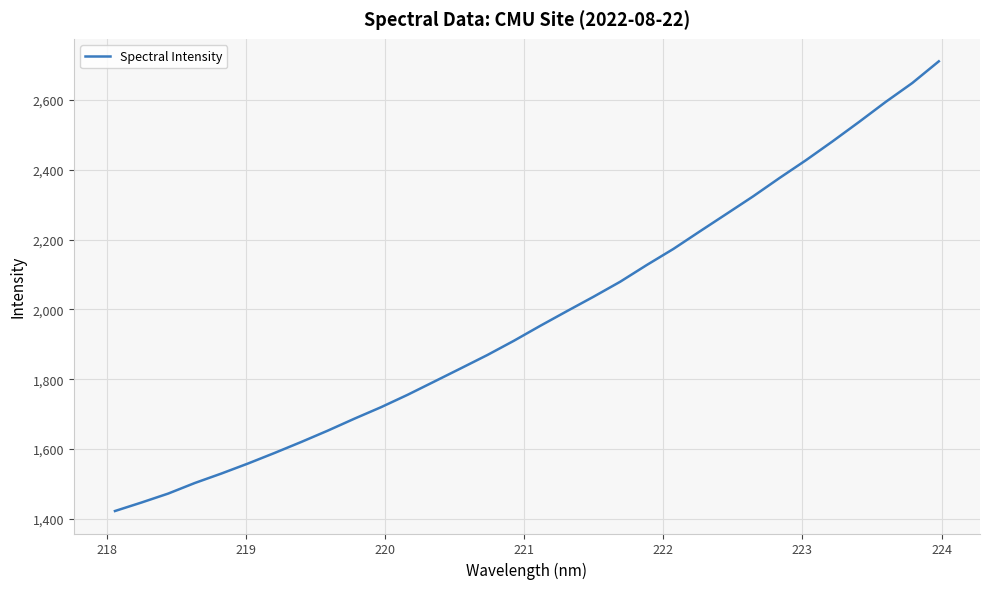

What is the difference between the maximum and minimum values?

1288.1